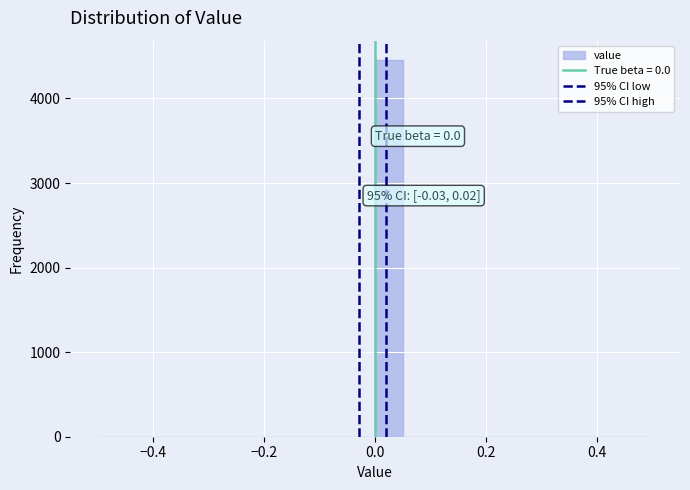

Around what value on the x-axis is the tallest bar? Give the approximate position of its centre, as read against the axis.

0.02